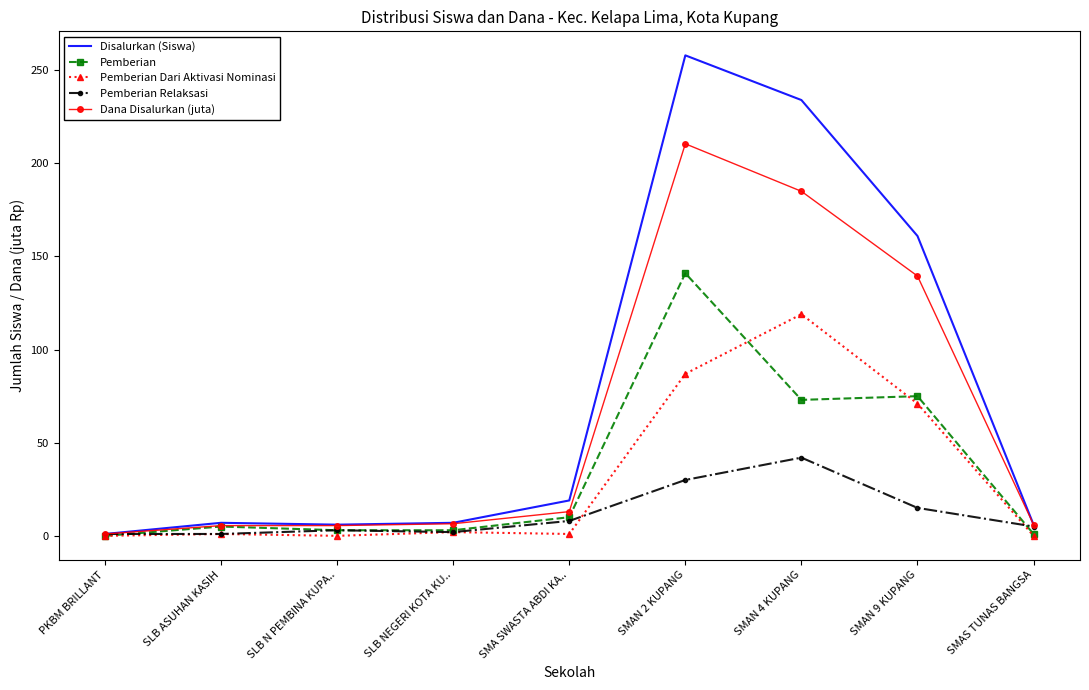

At which category is the sum across all series the highest?

SMAN 2 KUPANG